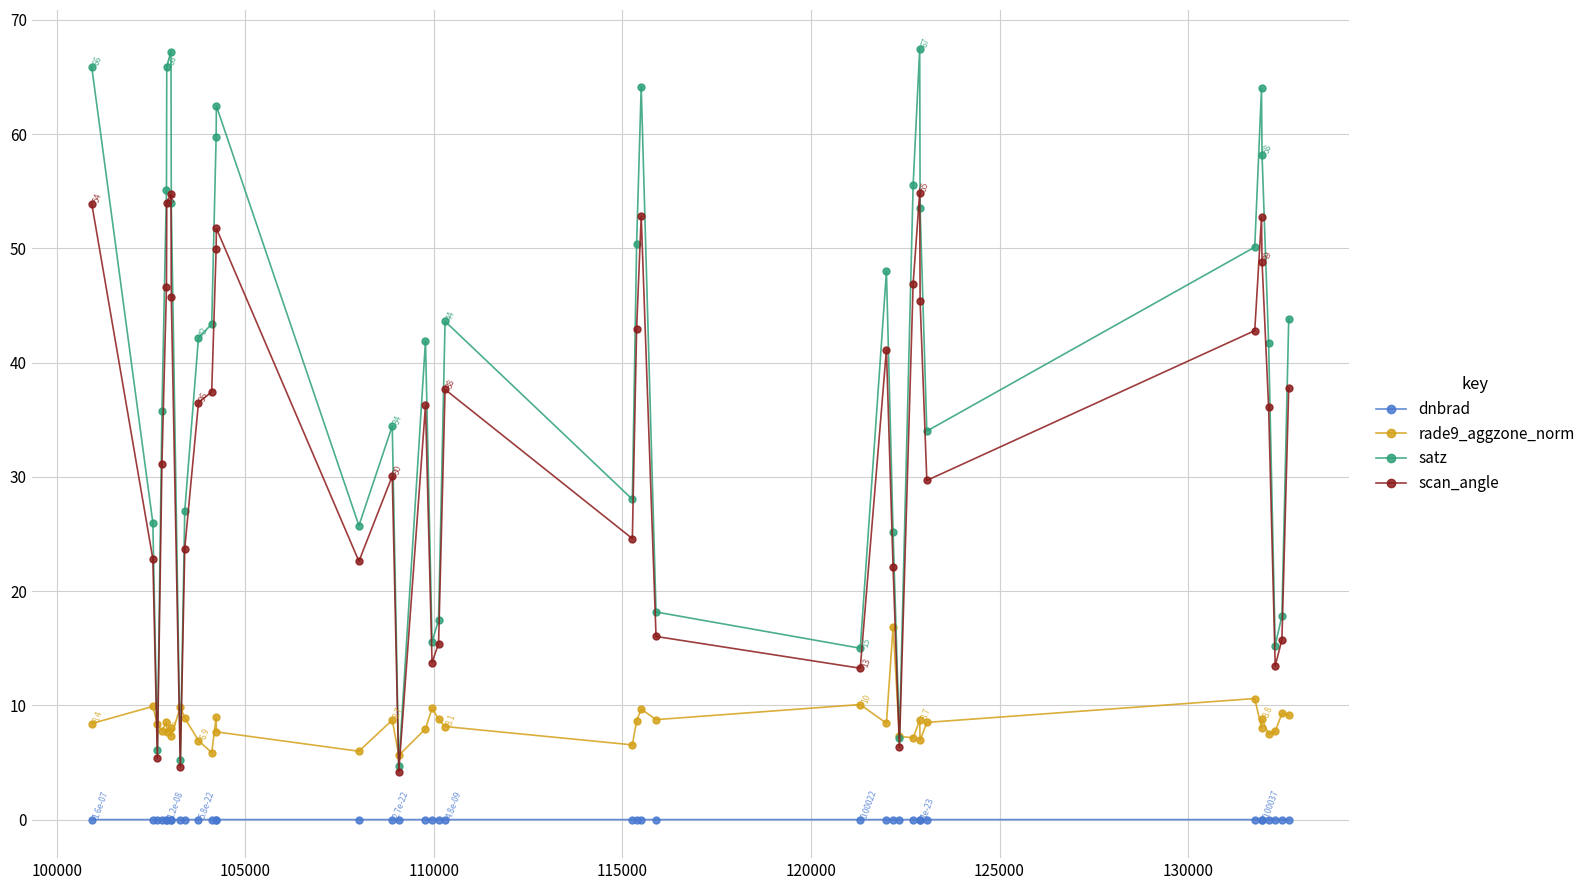

How many interior local valleys does the scan_angle series have?

10